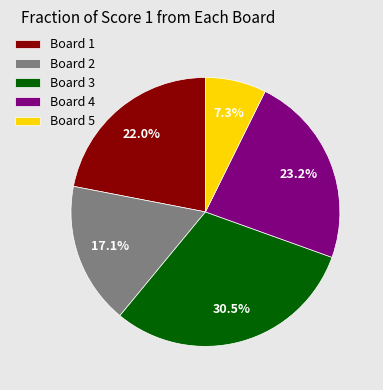

Is it true that Board 1 is 15% of the pie?

False